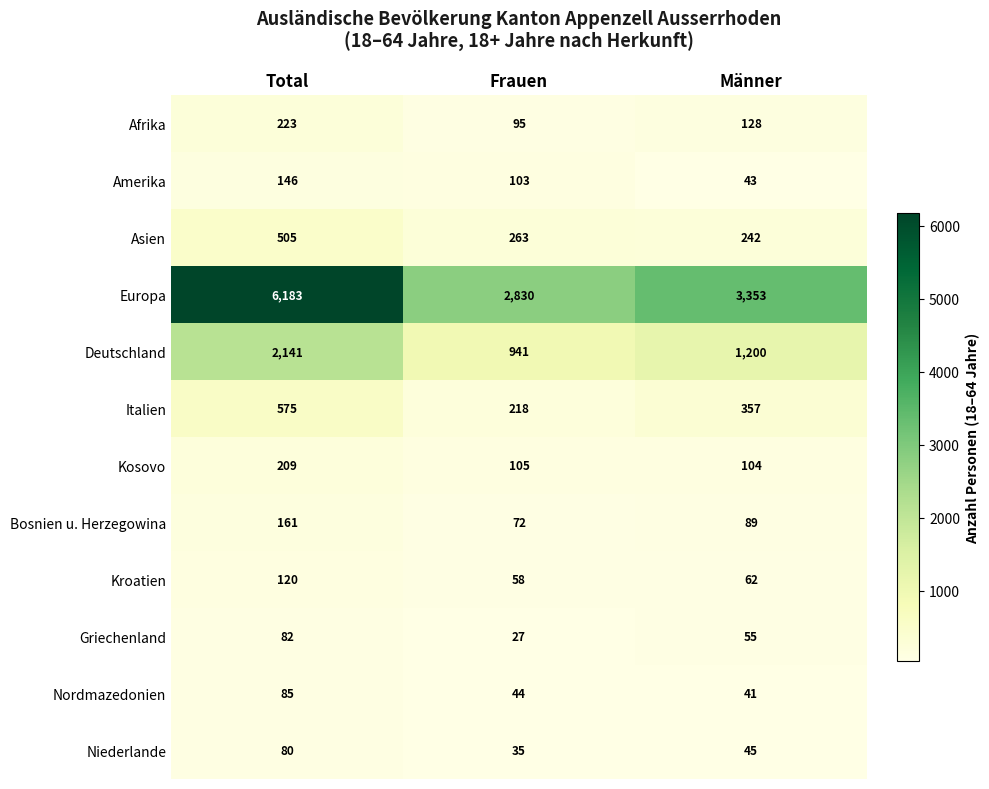

How many series are shown in this chart?

12